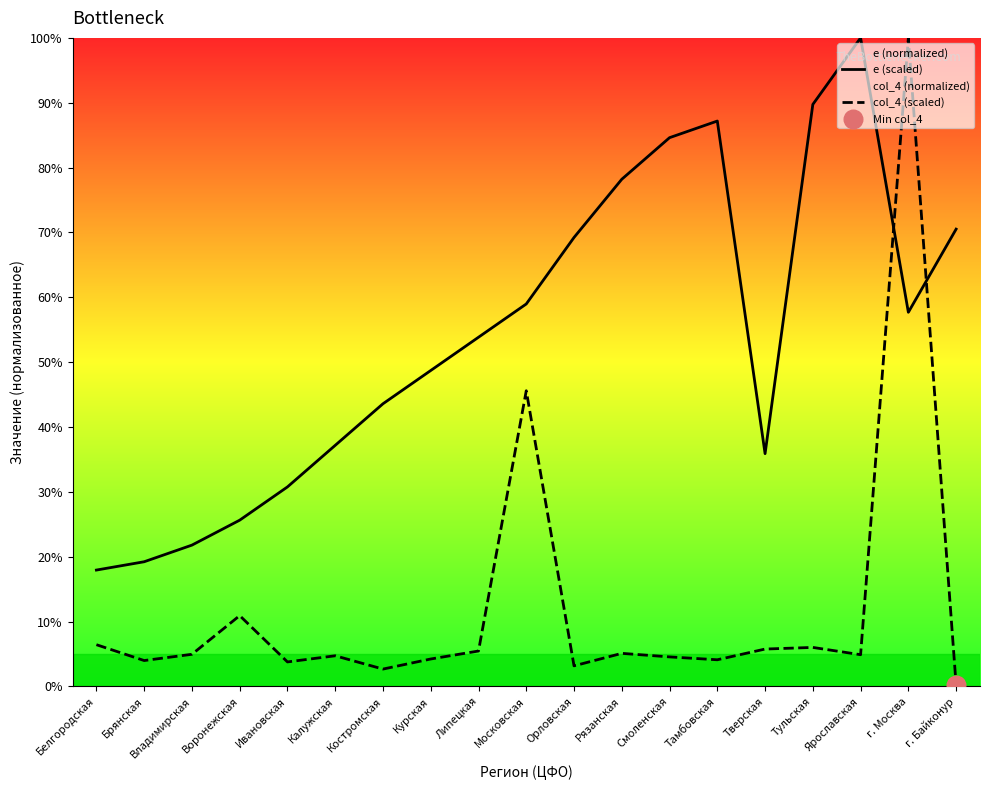

Which series contains the lowest Y value?

col_4 (scaled)